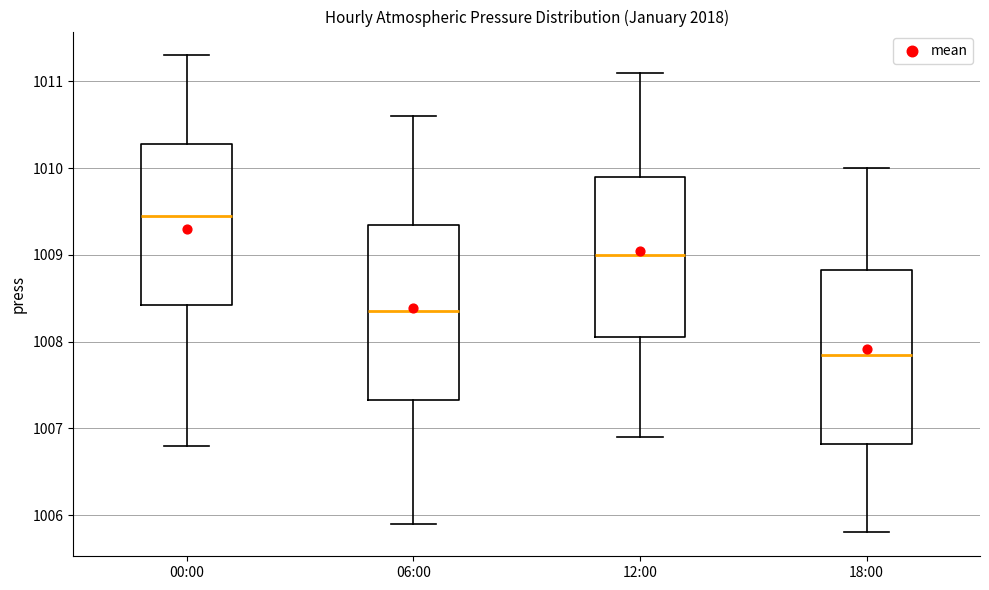

Where does the median line of the box for 06:00 sit on the y-axis? The values are not printed on the chart, so give them approximately, as read against the axis.

1008.4